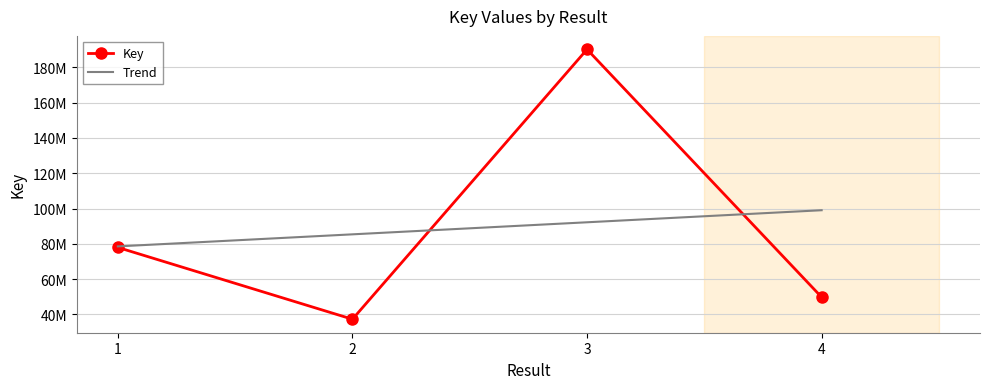

True or false: the data has more than 0 interior local peaks.

True